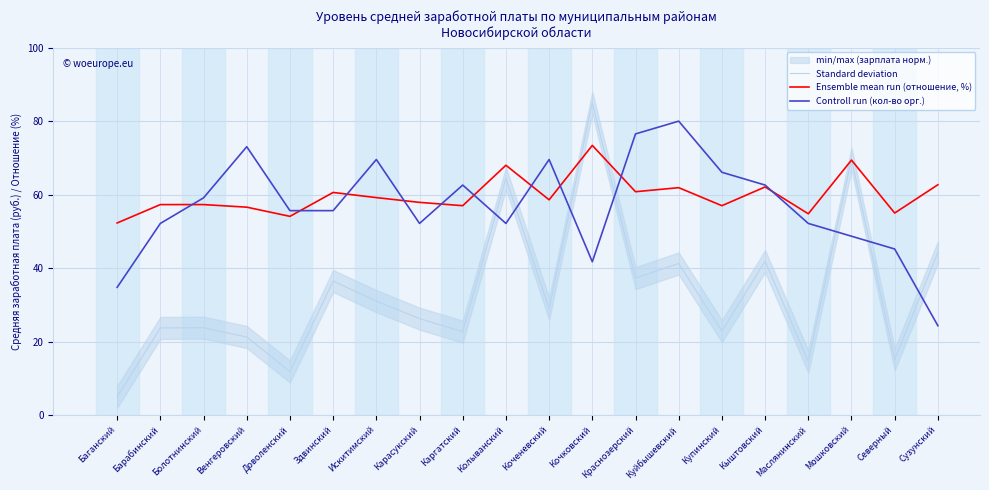

At which category is the sum across all series the highest?

Кочковский